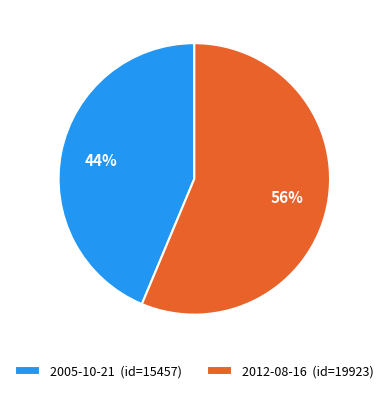

Which slice represents more than half of the pie?

2012-08-16